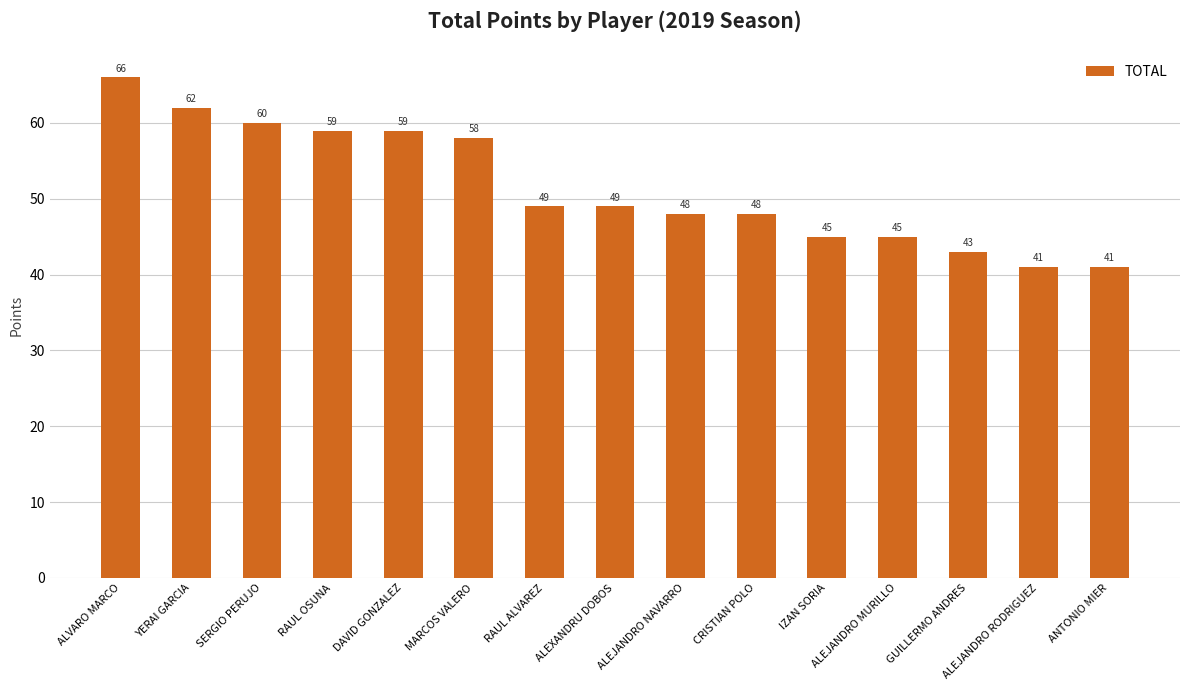

What is the label of the 7th bar from the right?

ALEJANDRO NAVARRO